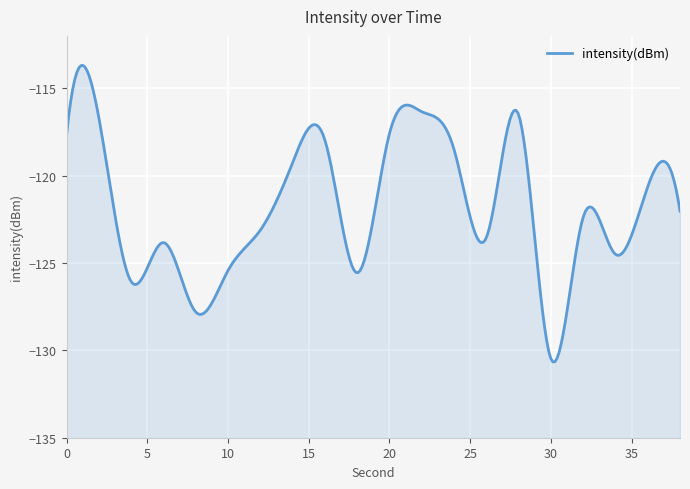

Reading right to left, list all the values displayed in this chart.

38=-122.0	36=-120.6	34=-124.5	32=-122.4	30=-130.5	28=-116.5	26=-123.6	24=-118.5	22=-116.3	20=-117.6	18=-125.6	16=-118.0	14=-119.3	12=-123.1	10=-125.4	8=-127.8	6=-123.8	4=-126.1	2=-116.7	0=-117.7